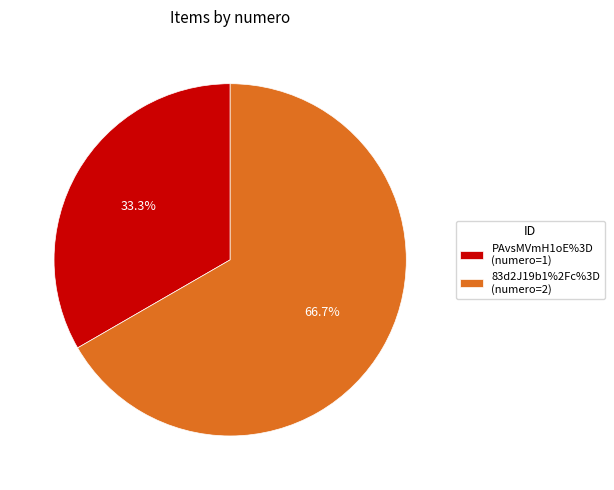

Approximately how many times larger is the value at PAvsMVmH1oE%3D compared to 83d2J19b1%2Fc%3D?

0.5